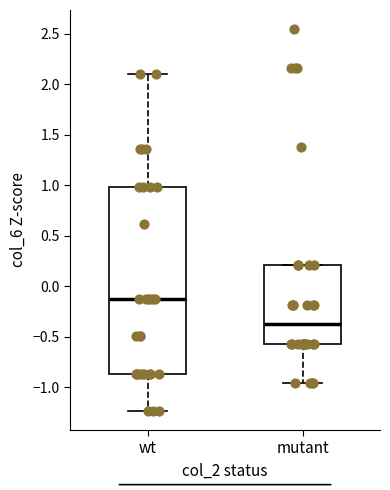

Reading left to right, transcribe this box plot: for each box, give where its median line is, the range the box spans, and where its two whiskers end, as read against the y-axis. The values are not printed on the chart, so give them approximately, as read against the axis.

wt: median -0.10, box -0.85 to 1.00, whiskers -1.25 to 2.10
mutant: median -0.40, box -0.55 to 0.20, whiskers -0.95 to 0.20